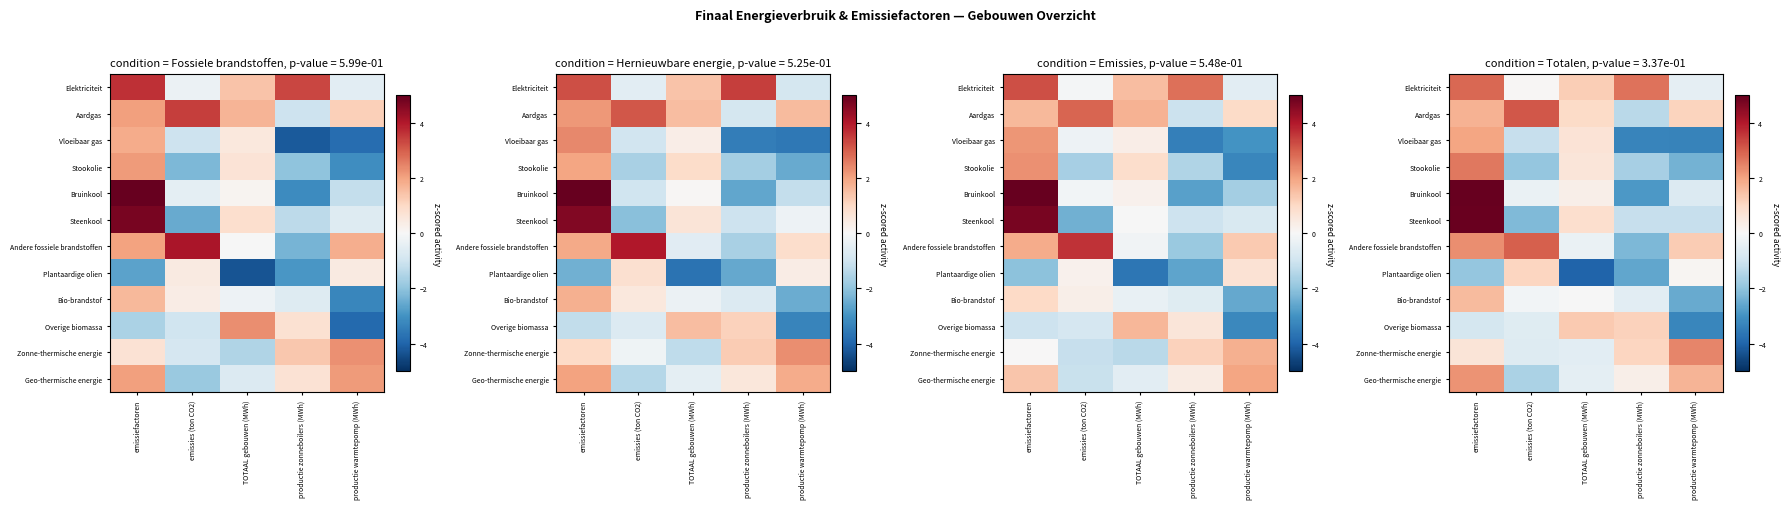

Rank the series by their maximum value, from lowest to highest.

Plantaardige olien, Overige biomassa, Bio-brandstof, Vloeibaar gas, Geo-thermische energie, Zonne-thermische energie, Stookolie, Elektriciteit, Andere fossiele brandstoffen, Aardgas, Steenkool, Bruinkool